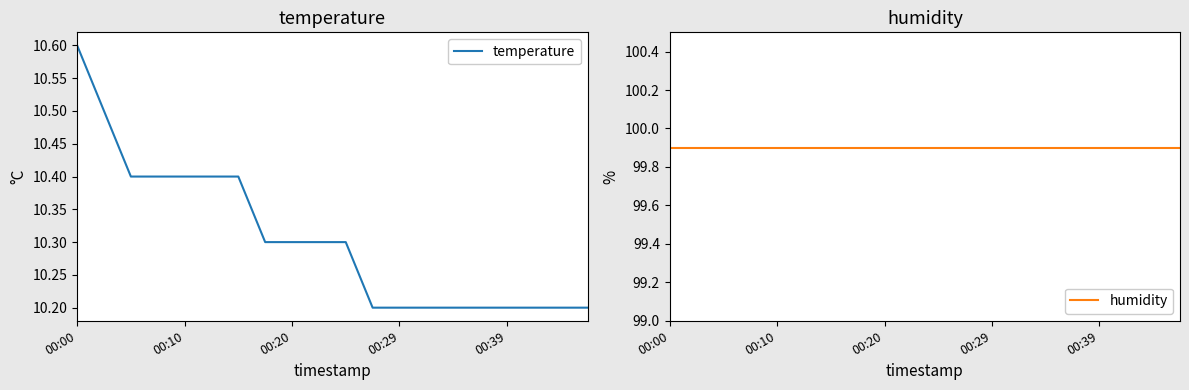

Count the number of data series in this chart.

2